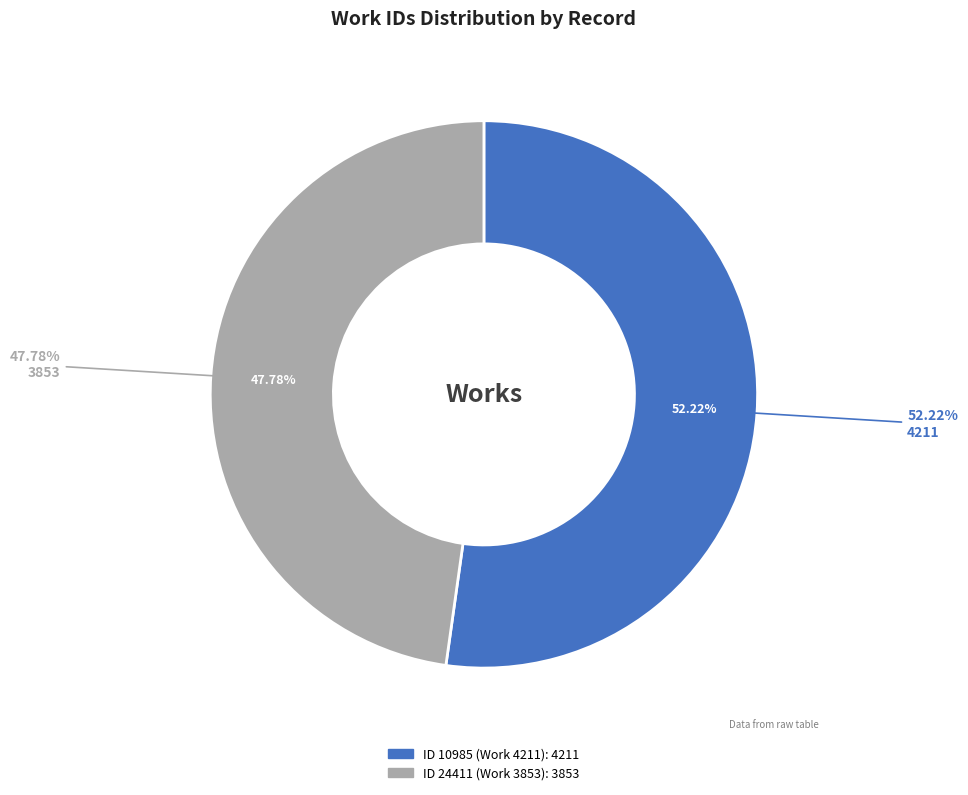

Count the number of slices in the pie.

2